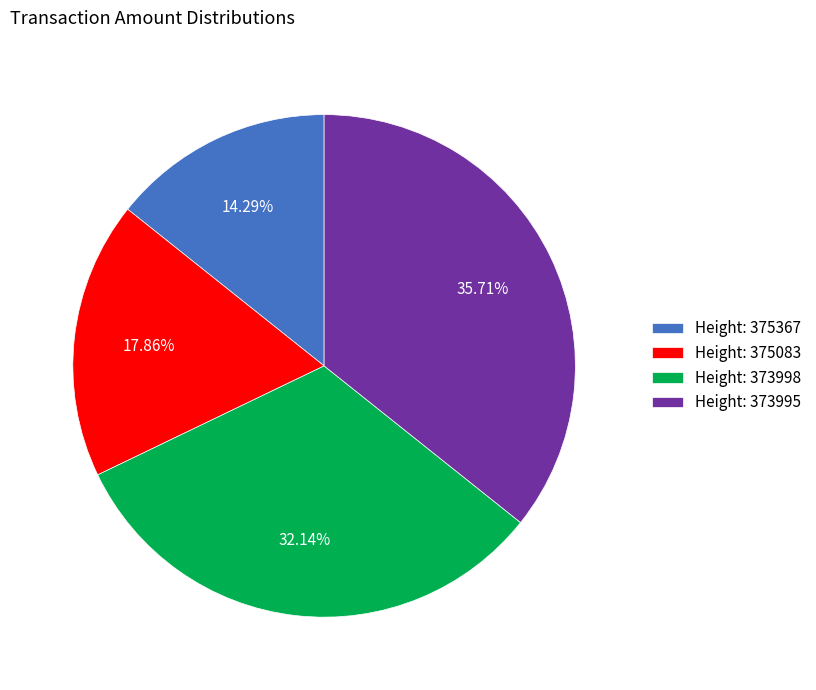

Does any single category account for the majority?

No